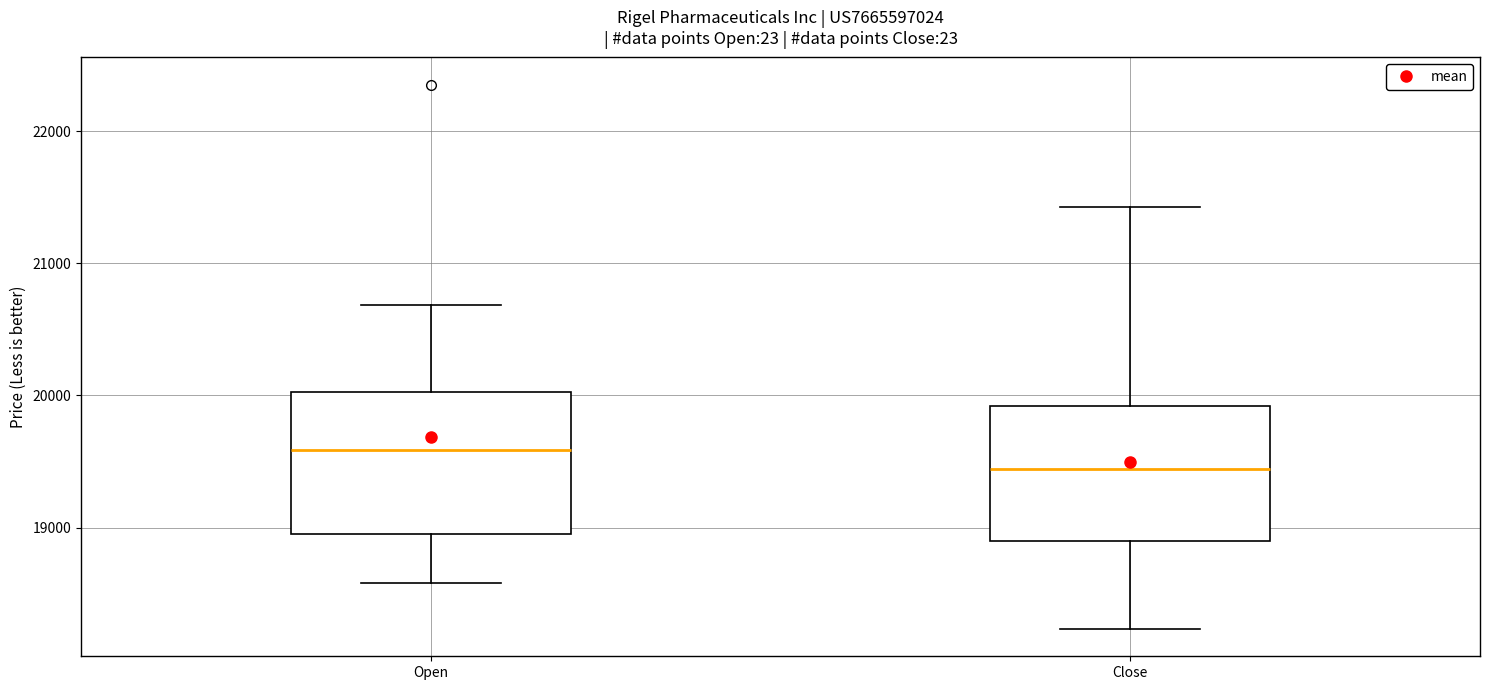

Where is the lower edge of the box for Open on the y-axis? The values are not printed on the chart, so give them approximately, as read against the axis.

19000